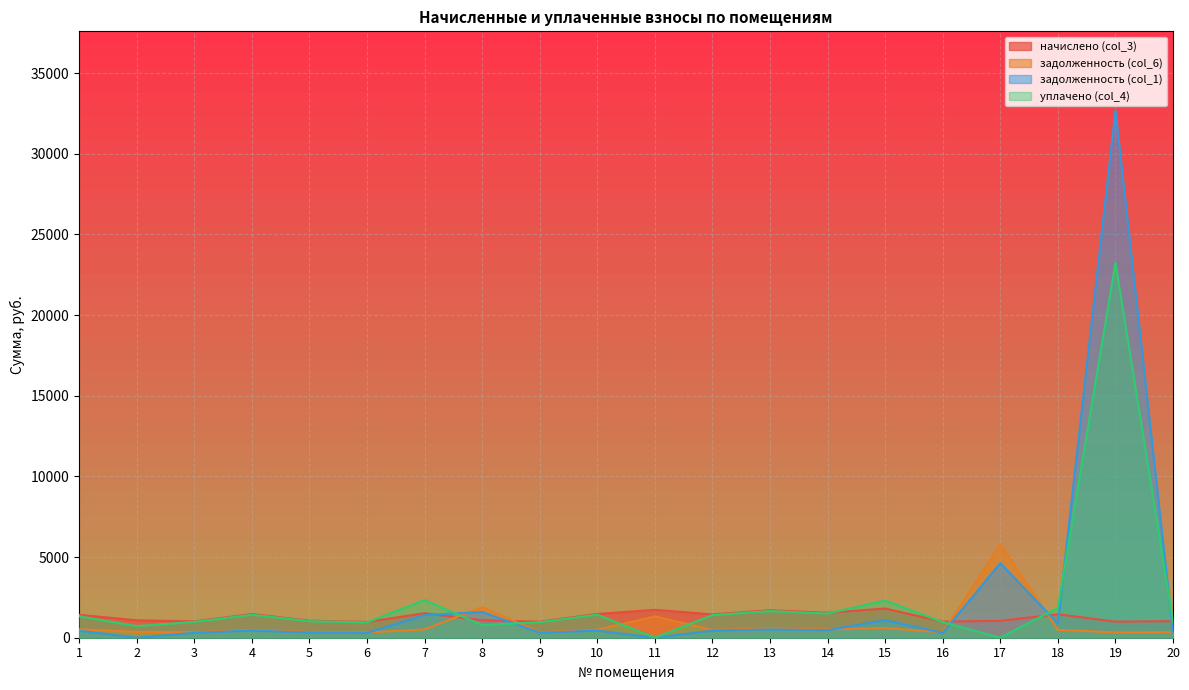

How many lines are shown in the chart?

4